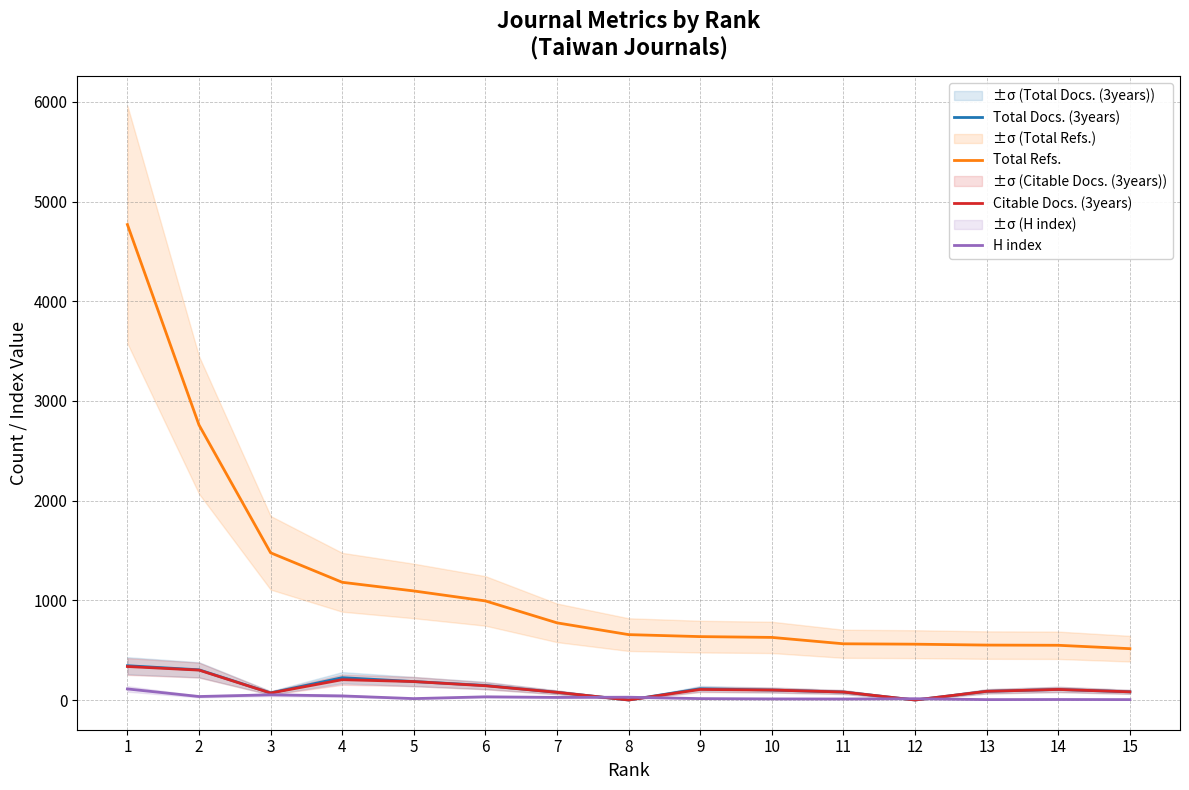

Is the value of Total Docs. (3years) at 13 greater than the value of H index at 12?

Yes